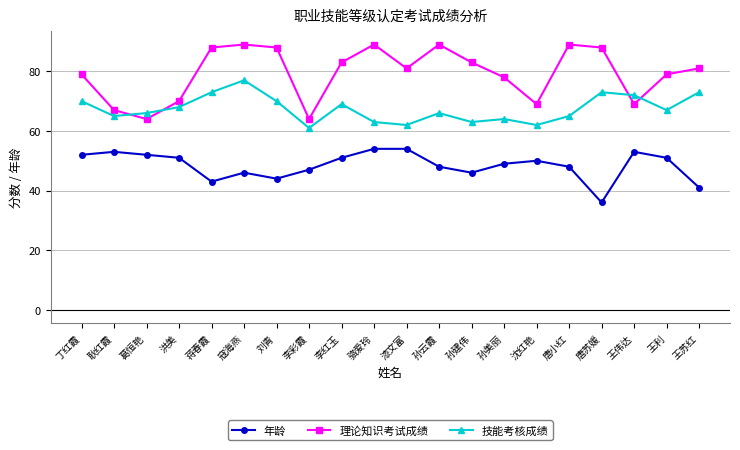

What is the total value across all series at 王苏红?

195